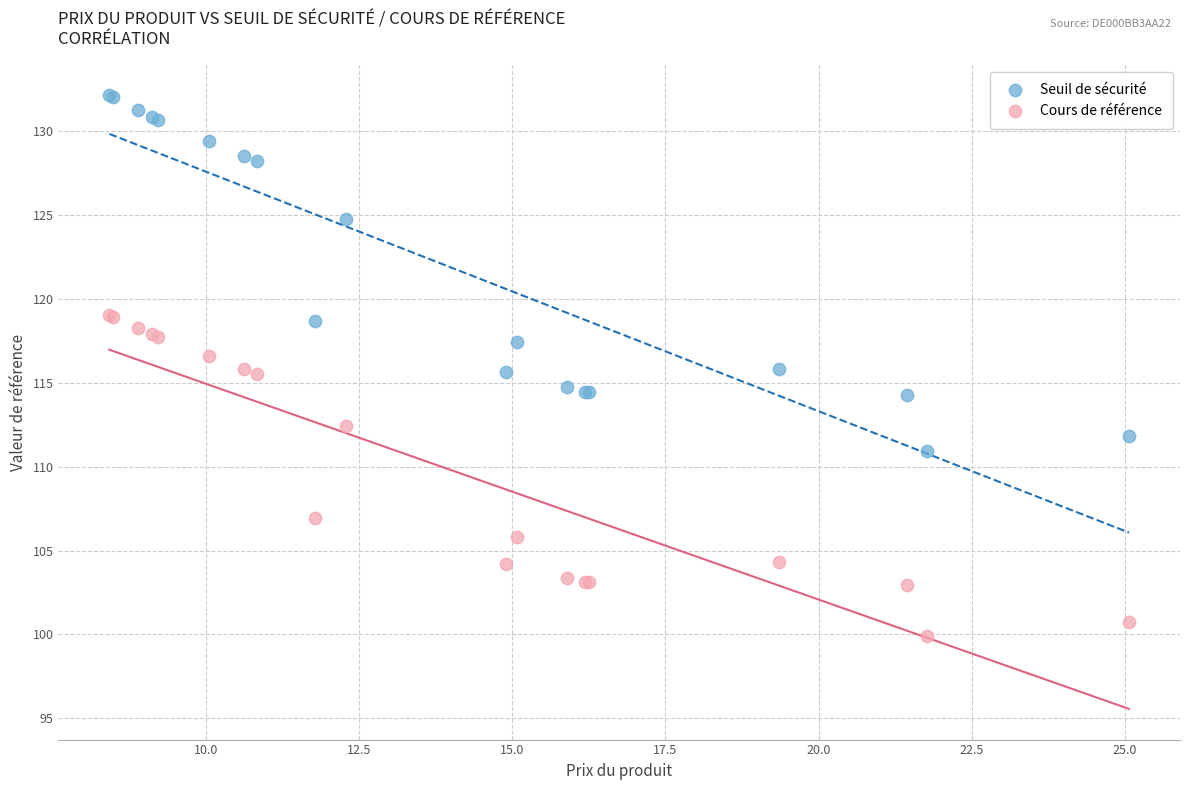

Which series has the largest Y range (max minus min)?

Seuil de sécurité